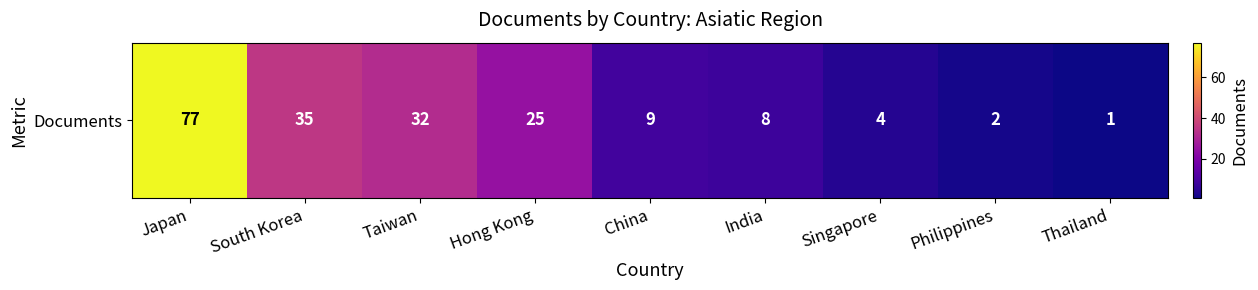

Approximately how many times larger is the value at Philippines compared to South Korea?

0.1